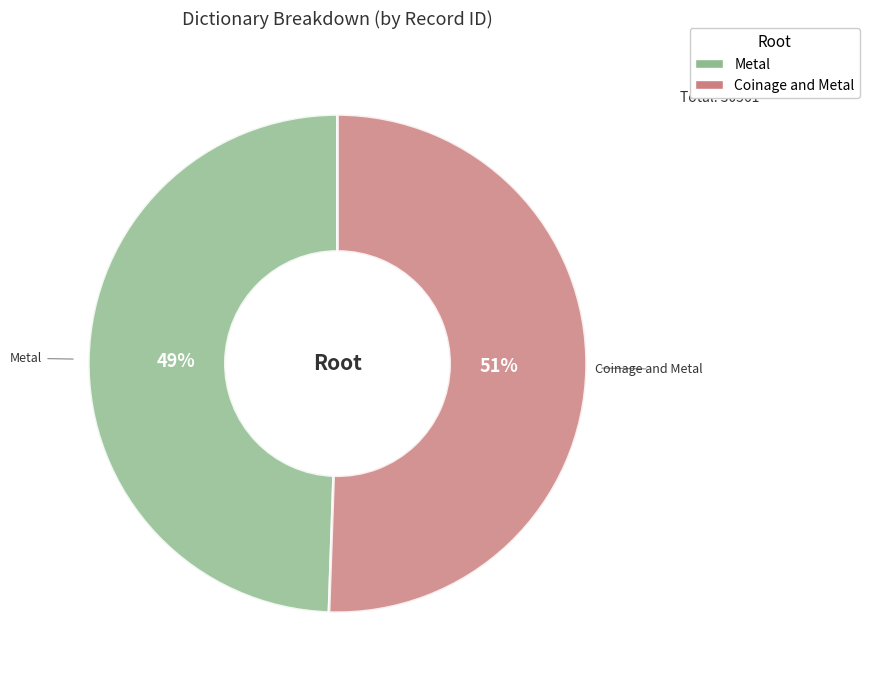

Between Metal and Coinage and Metal, which is larger?

Coinage and Metal